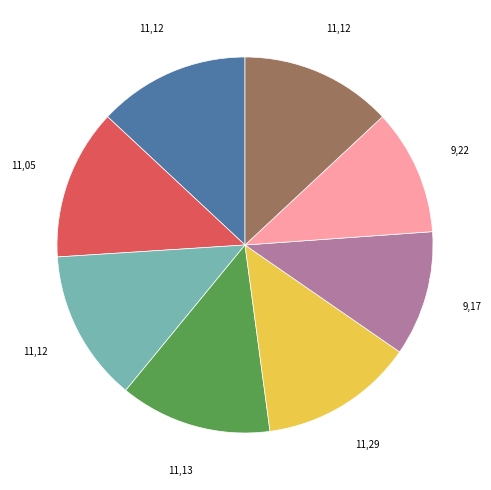

Is there any slice that represents more than half of the pie?

No